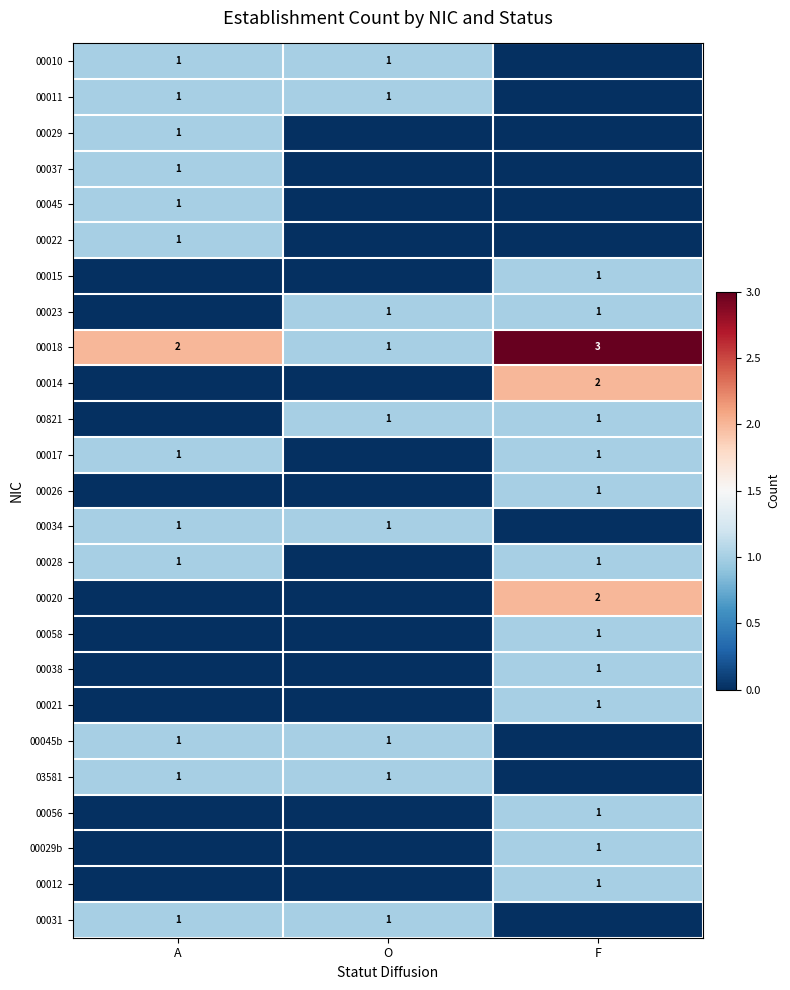

The 03581 series shows 1 at A. True or false?

True